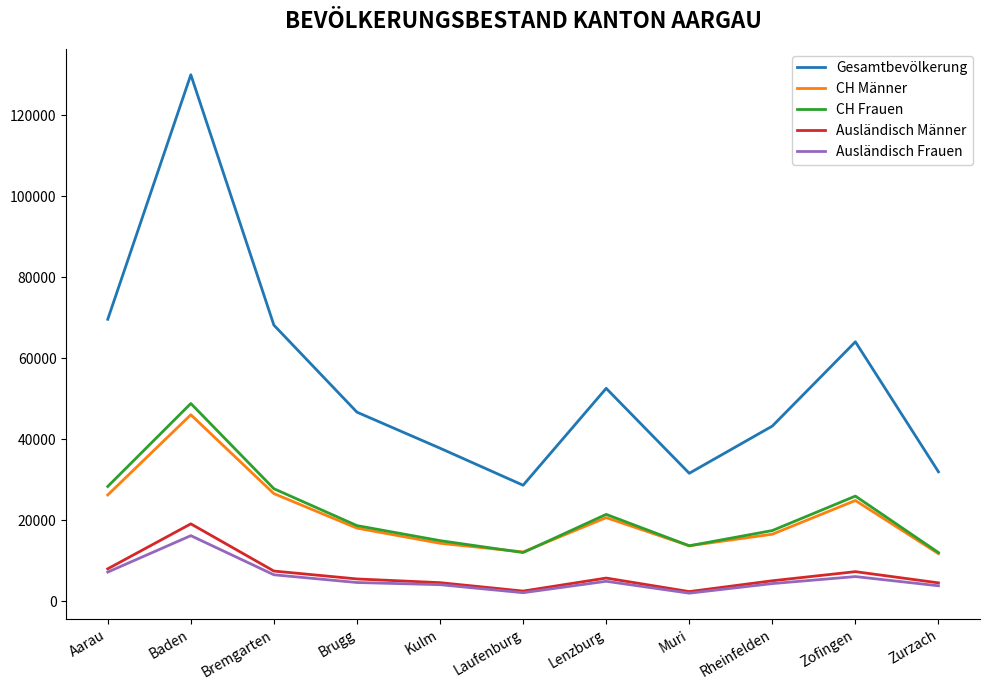

At which label does Gesamtbevölkerung reach its minimum?

Laufenburg